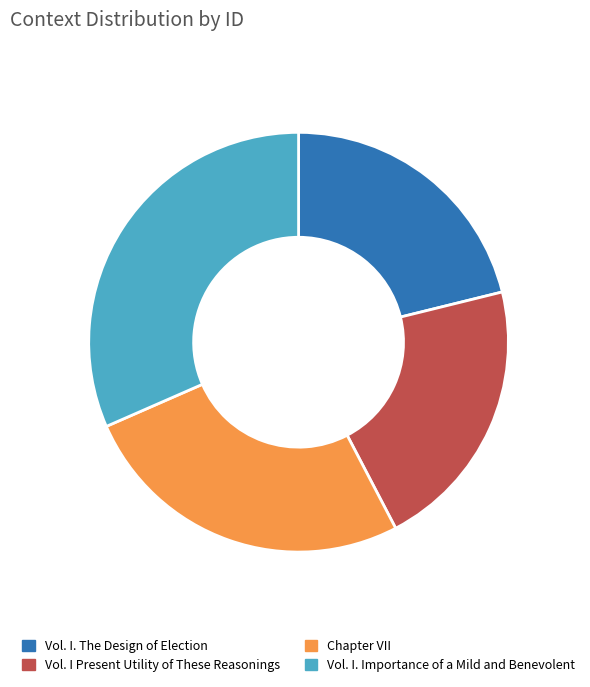

Is the sum of Vol. I. The Design of Election and Chapter VII greater than half?

No